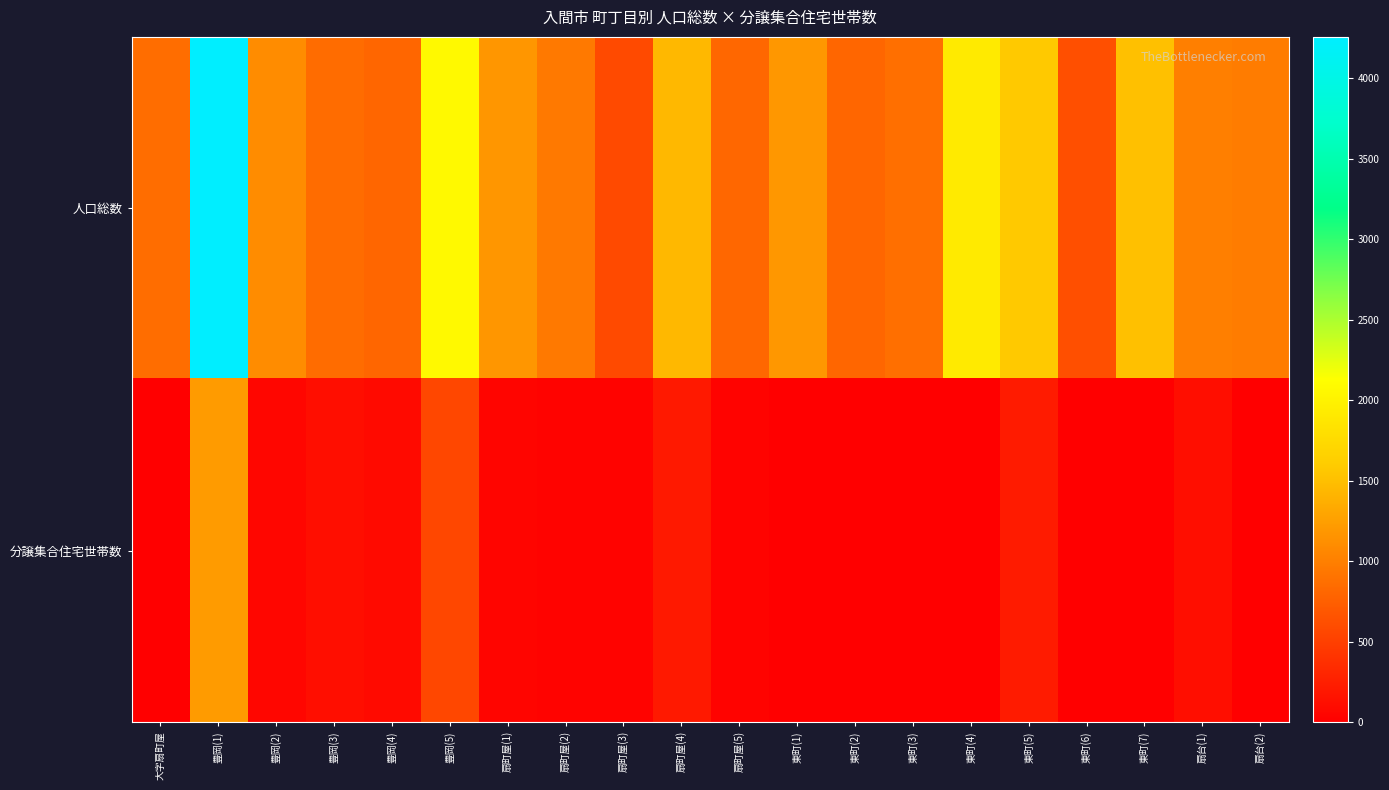

Rank the series by their average value, from lowest to highest.

分譲集合住宅世帯数, 人口総数